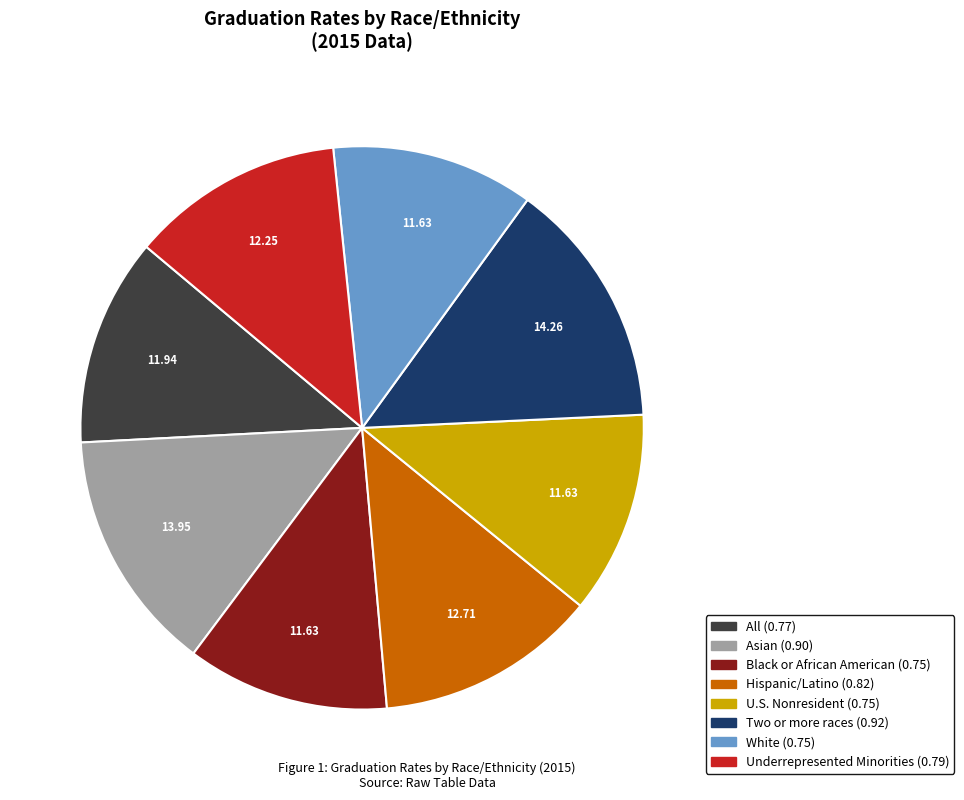

Is U.S. Nonresident the majority of the pie?

No